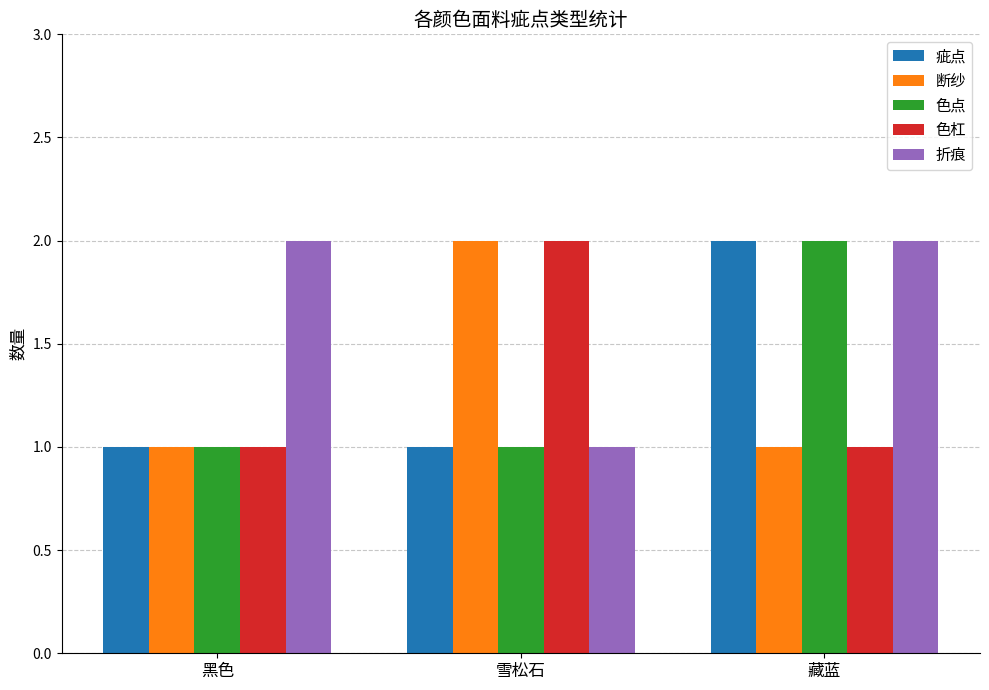

Reading left to right, transcribe all the data shown in this chart.

疵点: 黑色=1	雪松石=1	藏蓝=2
断纱: 黑色=1	雪松石=2	藏蓝=1
色点: 黑色=1	雪松石=1	藏蓝=2
色杠: 黑色=1	雪松石=2	藏蓝=1
折痕: 黑色=2	雪松石=1	藏蓝=2